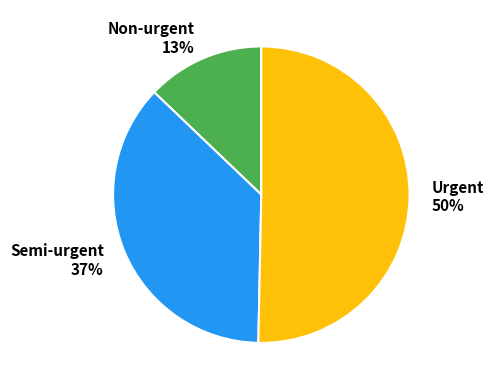

To the nearest percent, what is the average slice percentage?

33%